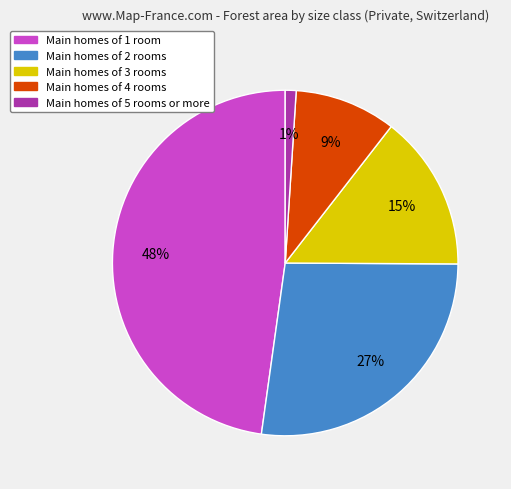

To the nearest percent, what is the difference between the largest and smallest slice percentages?

47%